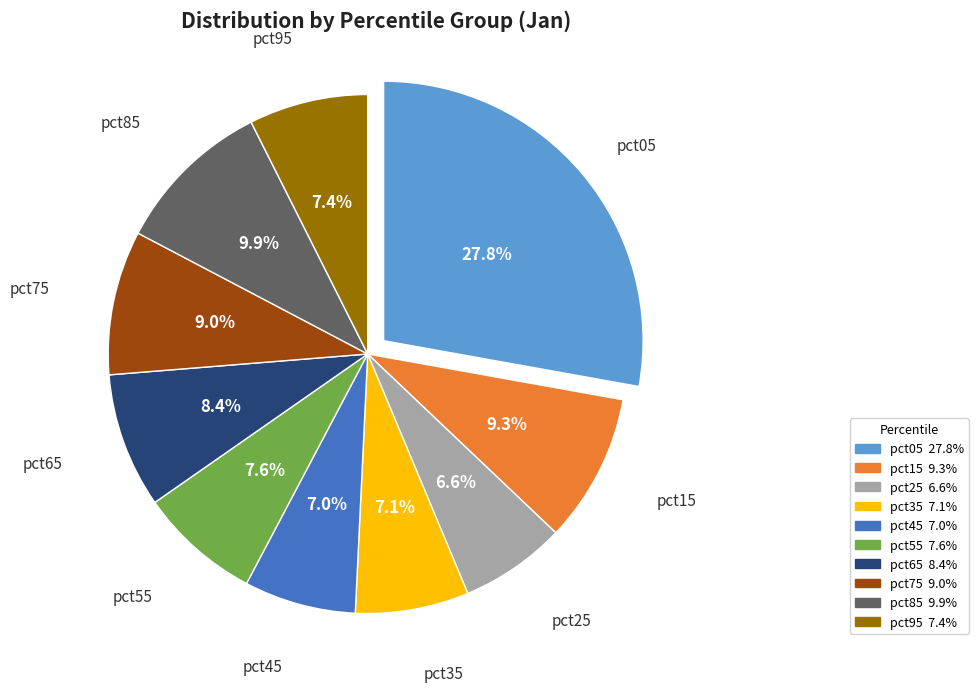

What is the largest slice in the pie chart?

pct05